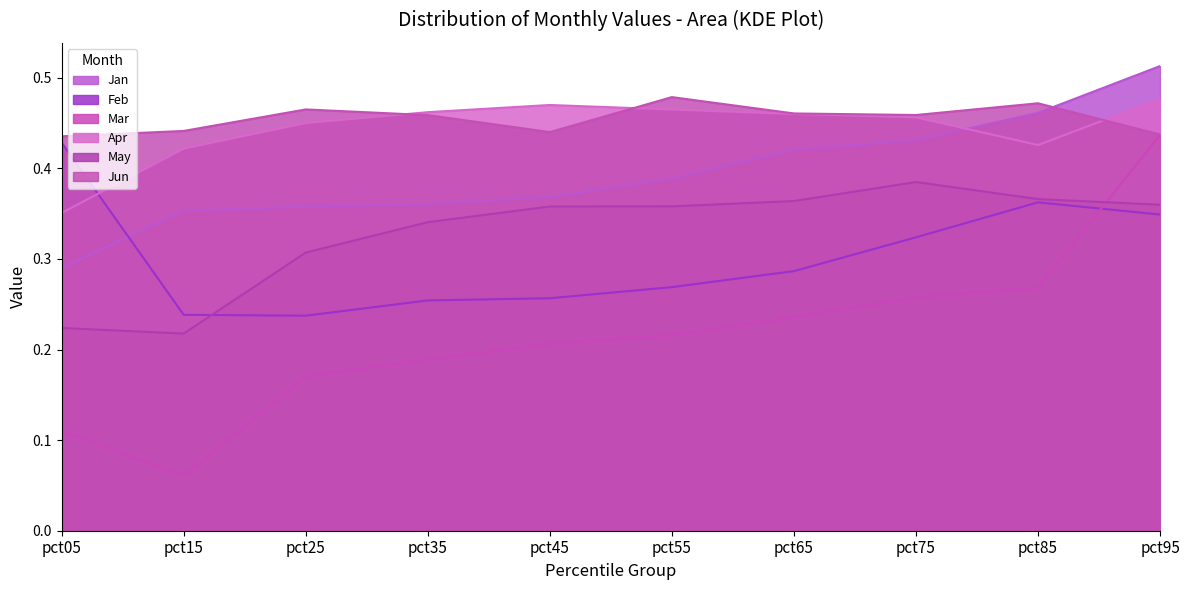

What is the value of the Apr point at the 5th from the left?

0.5